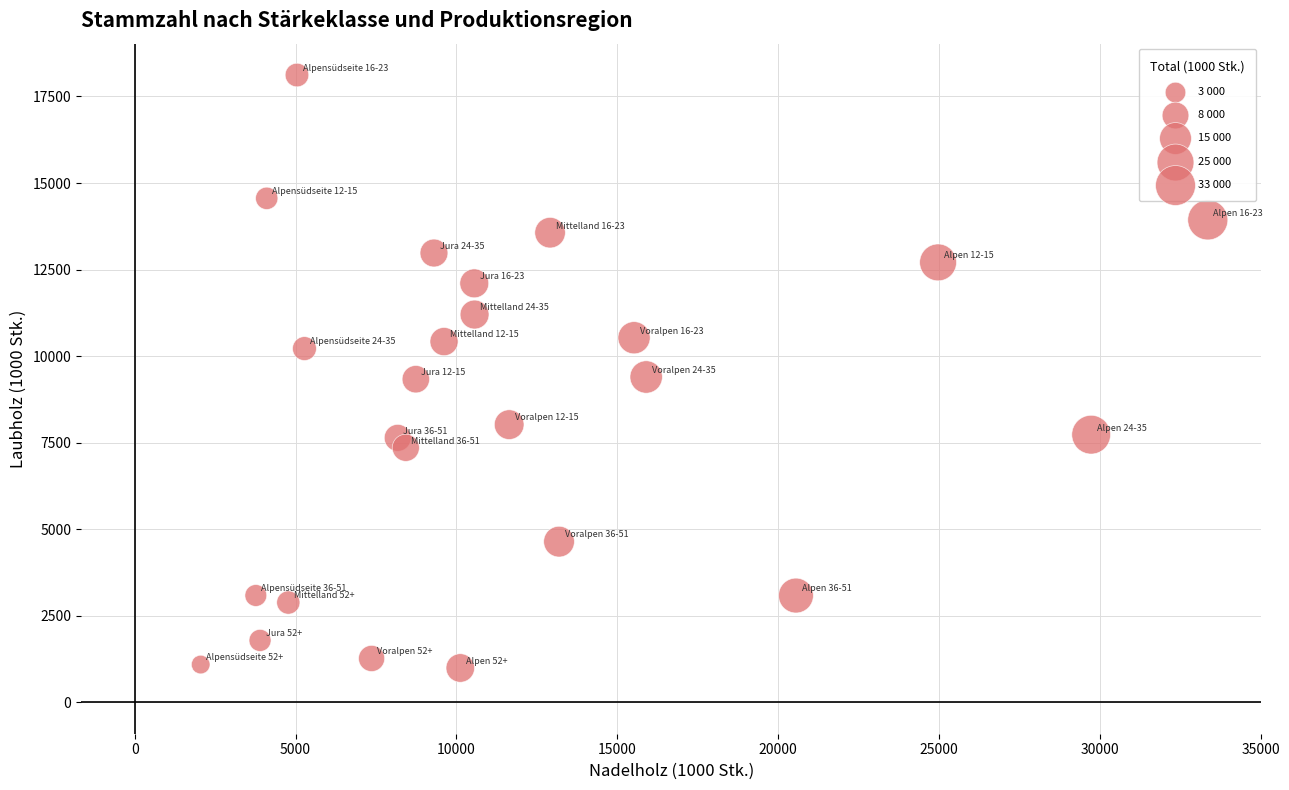

What is the range of Y values (max minus min)?

17127